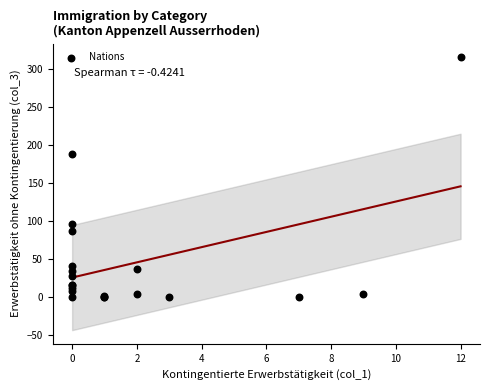

What Y value in the scatter plot is closest to 157?

188